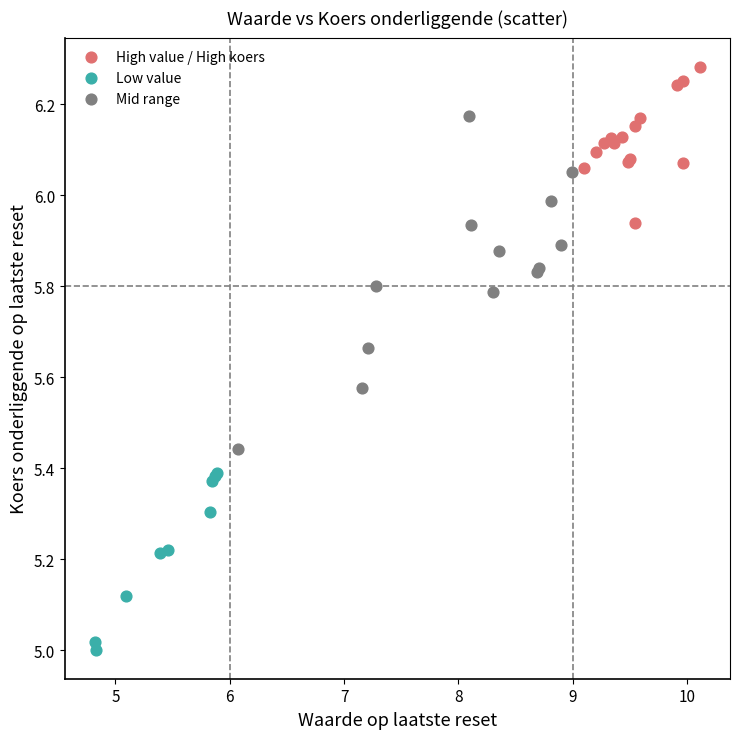

Which series reaches the minimum Y coordinate?

Low value